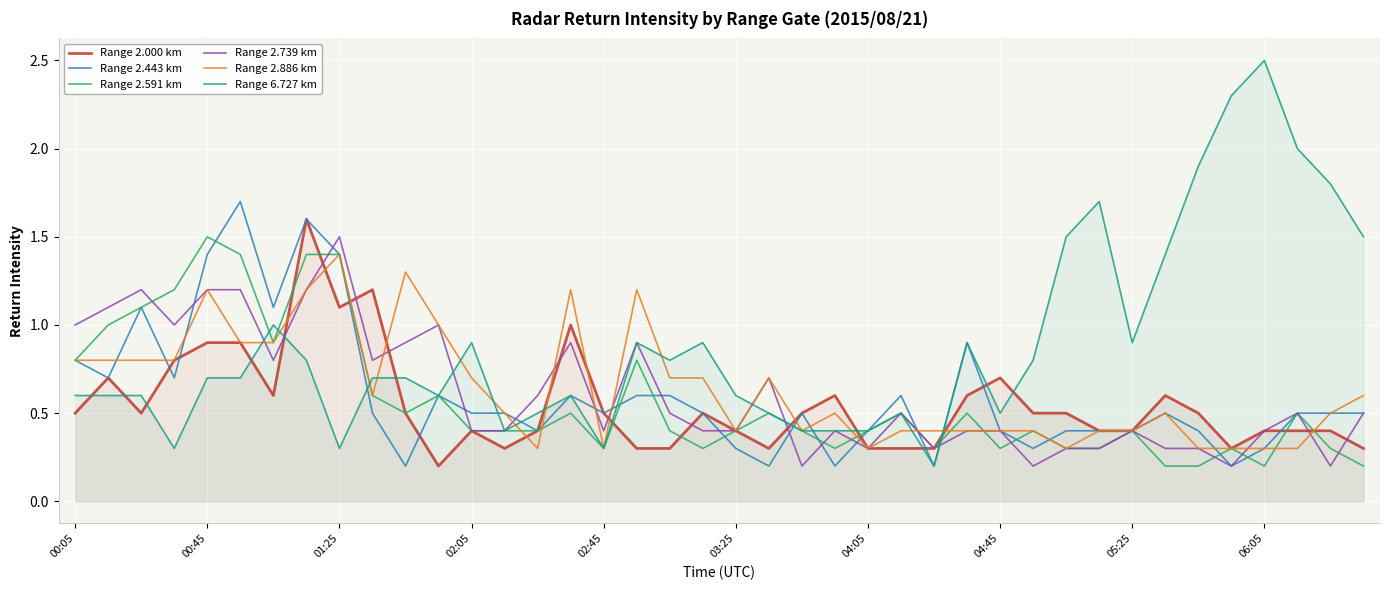

Which series has the largest range (max minus min)?

Range 6.727 km